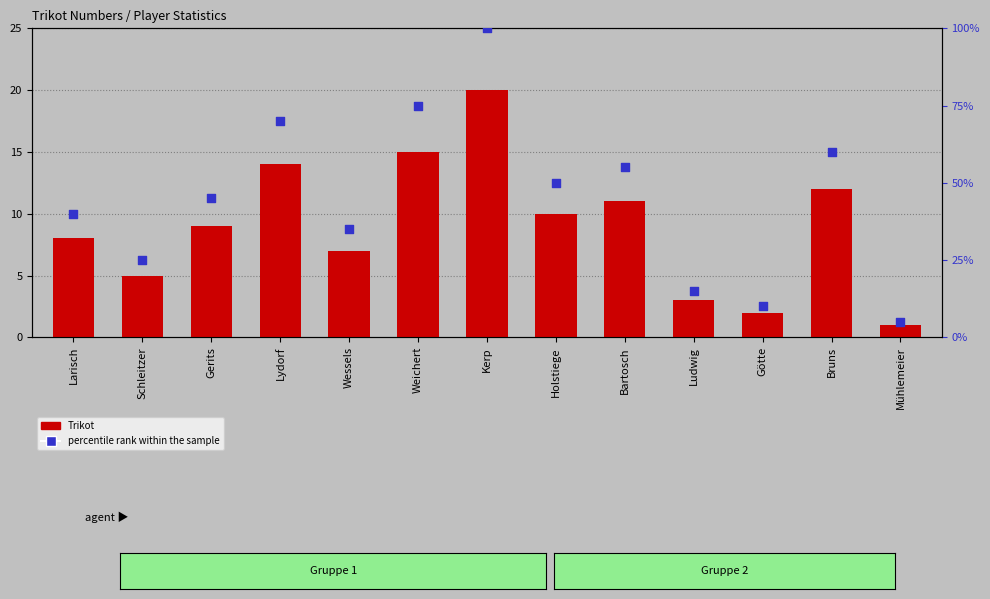

Which series has the largest total across all categories?

percentile rank within the sample